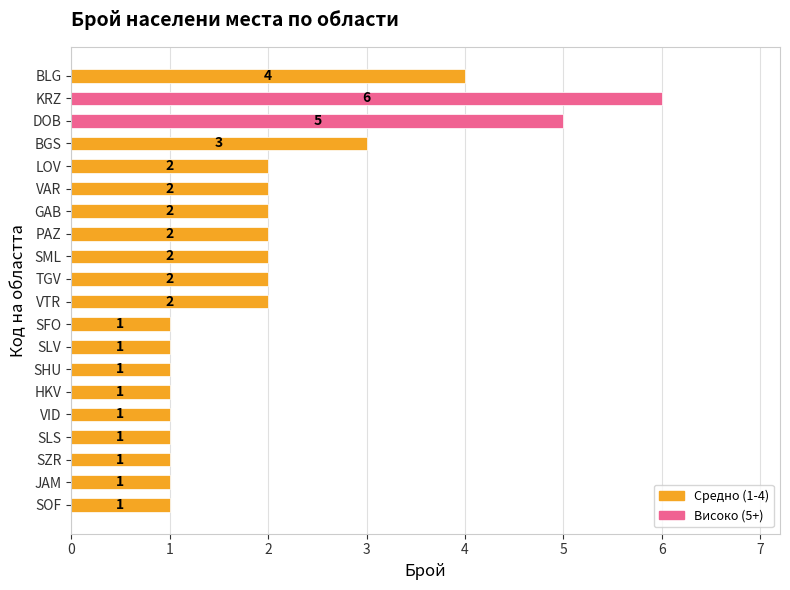

What value does the data have at BLG?

4